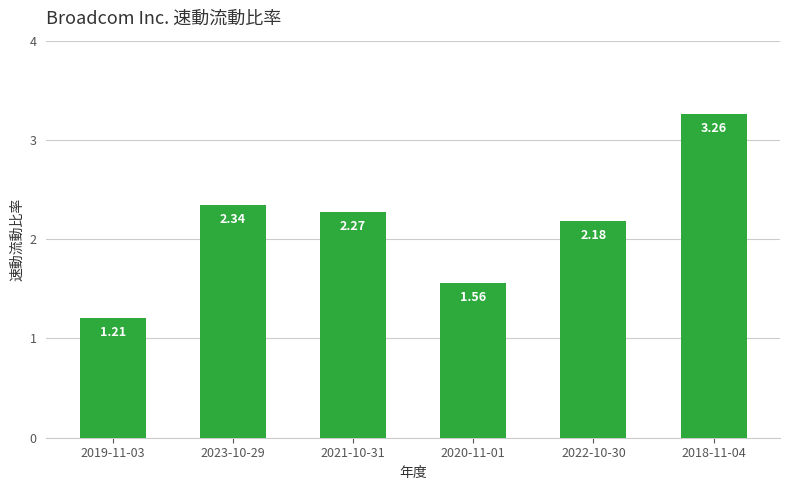

What is the label of the 3rd bar from the right?

2020-11-01